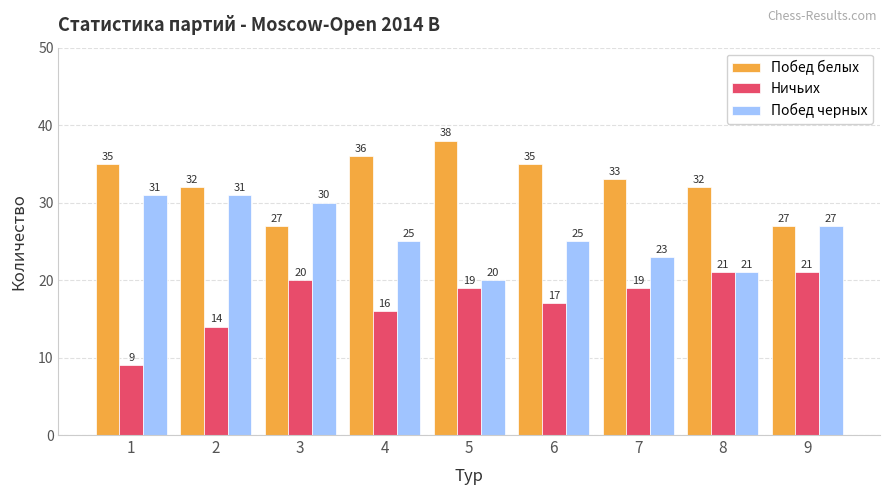

What is the difference between the maximum and minimum values in the Ничьих series?

12